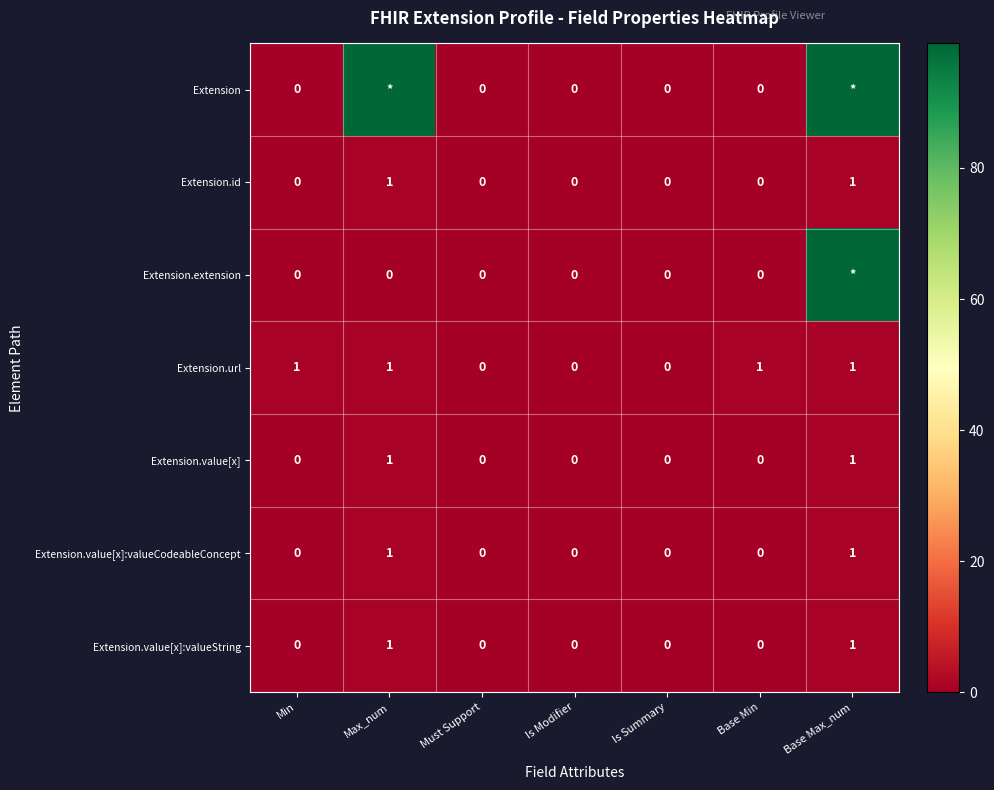

The value of Extension.url at Base Max_num is 1. True or false?

True